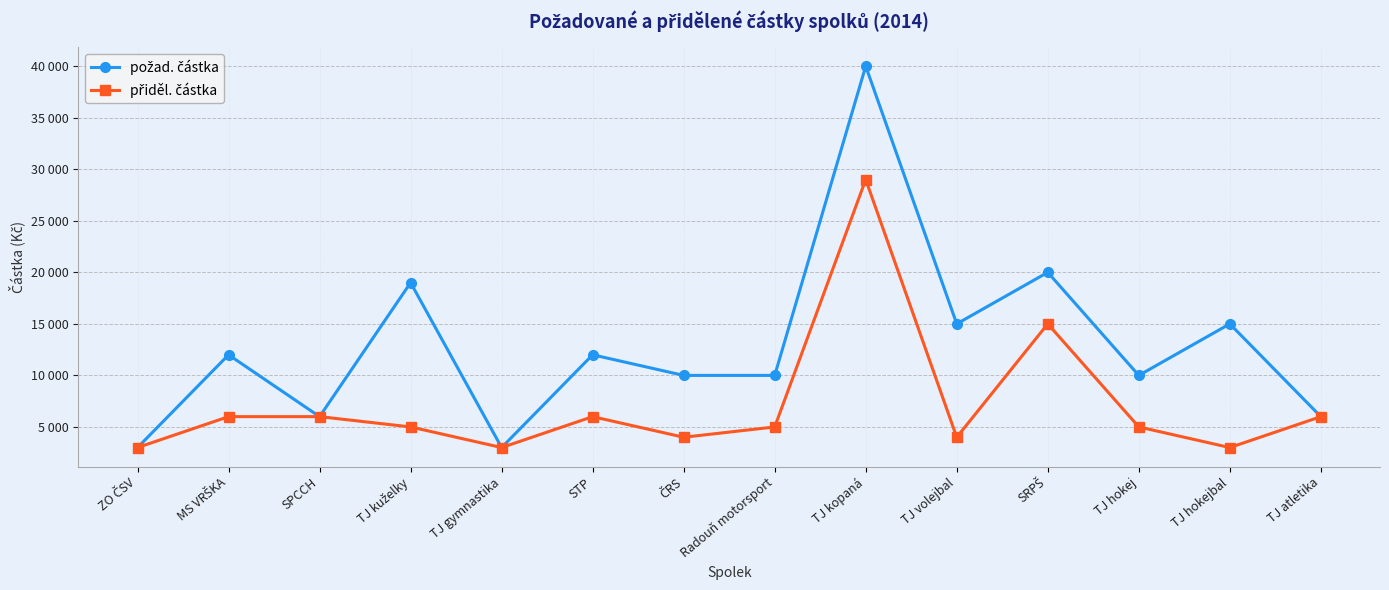

How many values in the požad. částka series are below 12000?

7